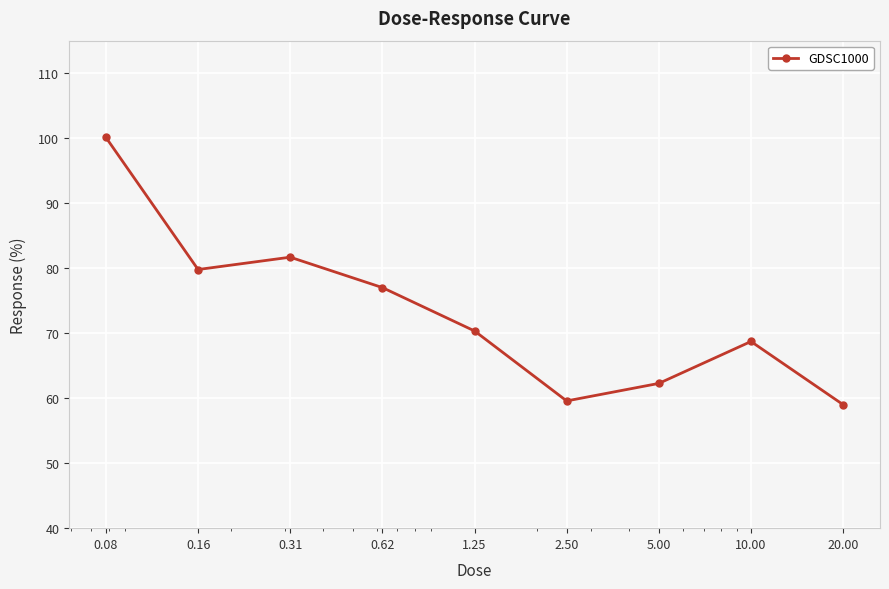

What is the value of the 2nd point from the left?

79.8